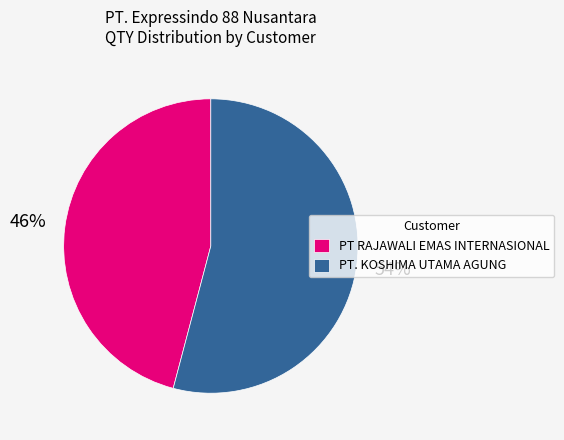

Between PT RAJAWALI EMAS INTERNASIONAL and PT. KOSHIMA UTAMA AGUNG, which is larger?

PT. KOSHIMA UTAMA AGUNG